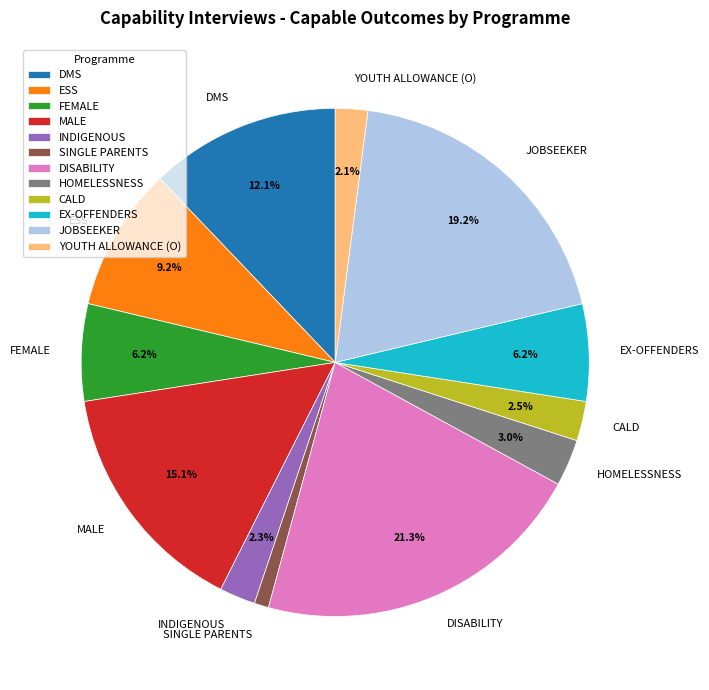

The HOMELESSNESS slice represents 16% of the pie. True or false?

False